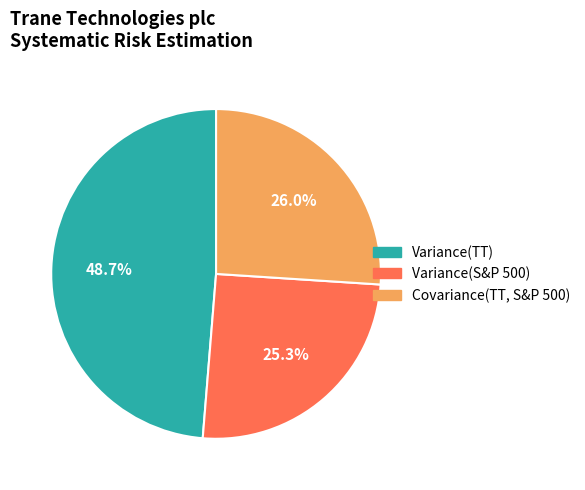

Which has a higher value, Variance(TT) or Variance(S&P 500)?

Variance(TT)